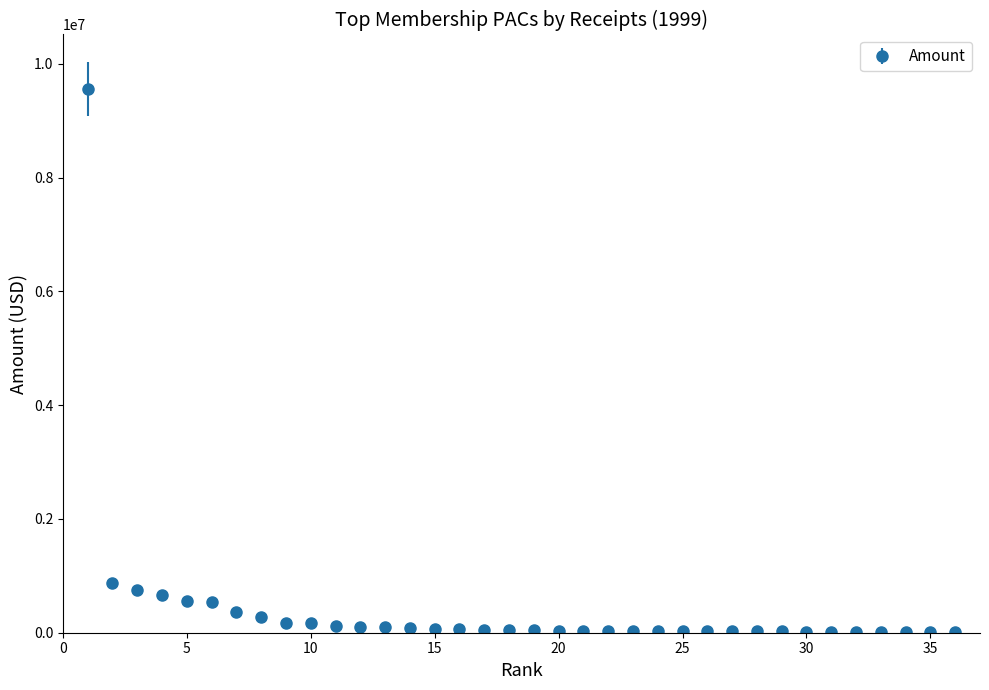

What is the sum of all values?

14991524